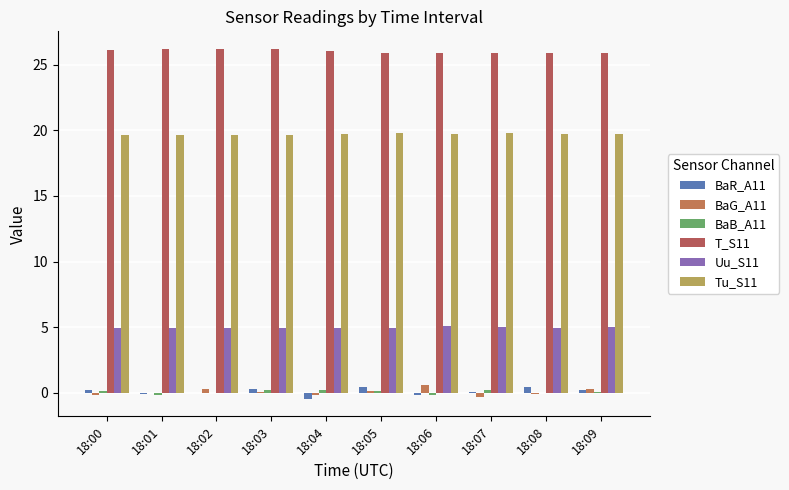

Reading left to right, extract all data points from this chart.

BaR_A11: 0.2	-0.1	0.0	0.3	-0.5	0.5	-0.1	0.1	0.5	0.2
BaG_A11: -0.1	0.0	0.3	0.1	-0.2	0.1	0.6	-0.3	-0.1	0.3
BaB_A11: 0.1	-0.2	0.0	0.2	0.2	0.1	-0.1	0.2	0.0	0.0
T_S11: 26.1	26.2	26.2	26.2	26.0	25.9	25.9	25.9	25.9	25.9
Uu_S11: 4.9	4.9	4.9	4.9	4.9	4.9	5.1	5.0	4.9	5.0
Tu_S11: 19.6	19.6	19.6	19.6	19.7	19.8	19.7	19.8	19.7	19.7